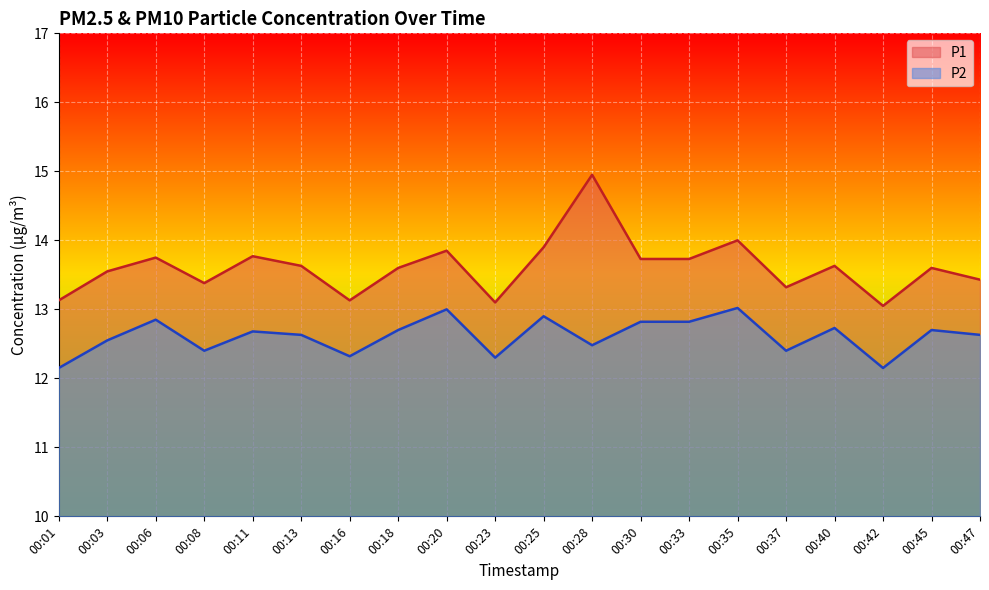

Rank the series at 00:13 from lowest to highest value.

P2, P1